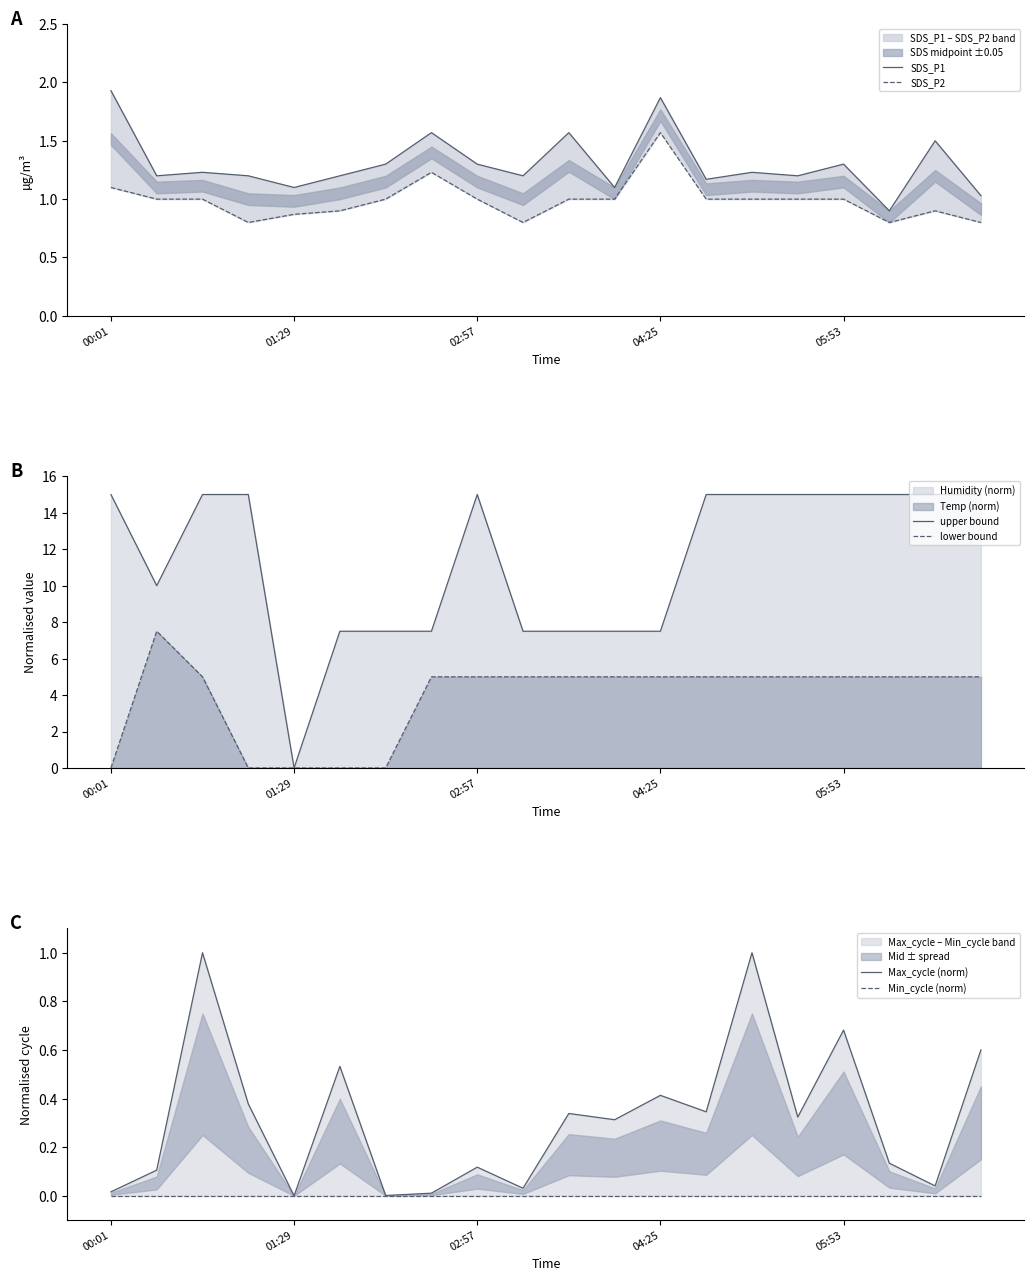

List the series in order of their peak value, lowest first.

Min_cycle (norm), Max_cycle (norm), SDS_P2, SDS_P1, lower bound, upper bound